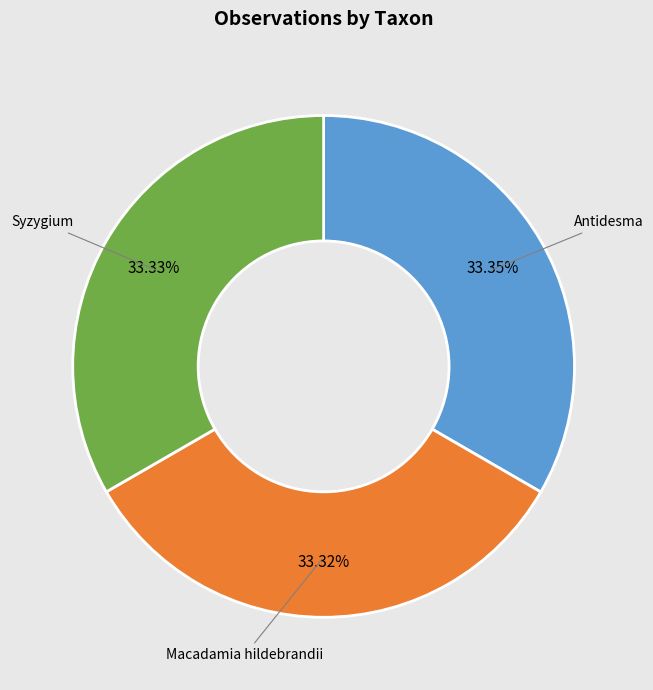

To the nearest percent, what is the average slice percentage?

33%